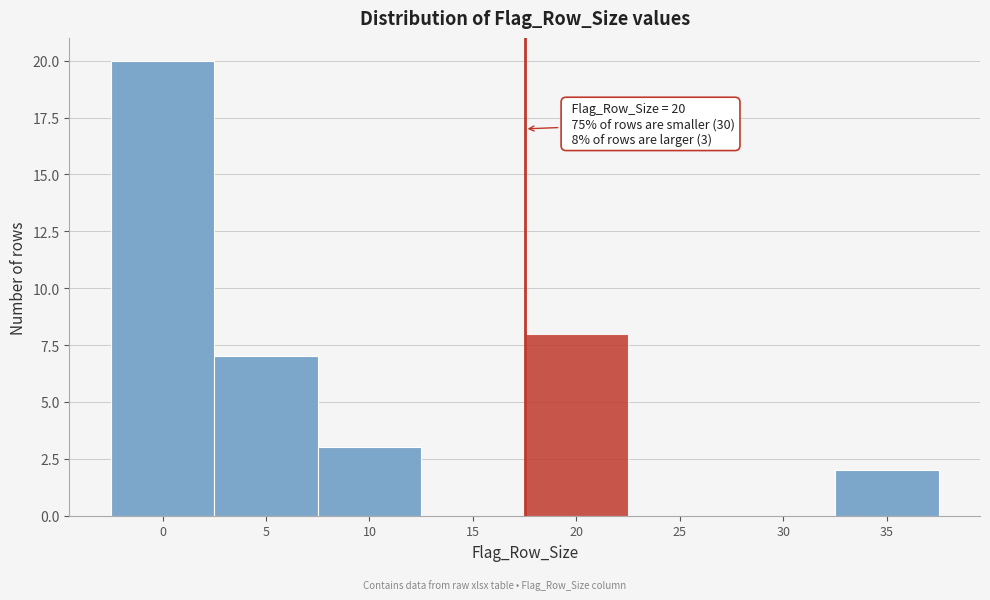

Reading left to right, what are all the values shown in this chart?

0=20	5=7	10=3	15=0	20=8	25=0	30=0	35=2